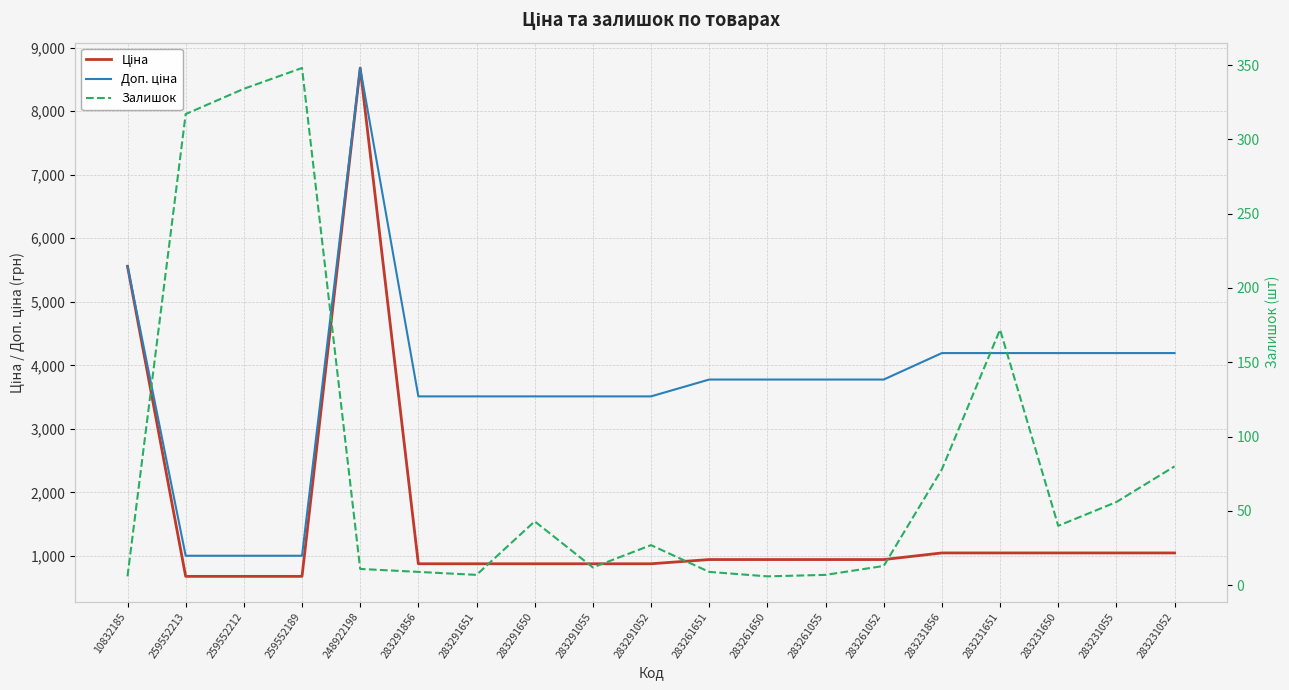

True or false: Залишок has a value of 78.0 at 283231856.

True